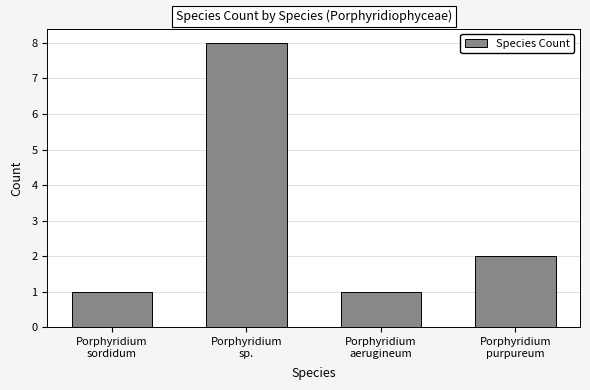

How many values are below 2?

2